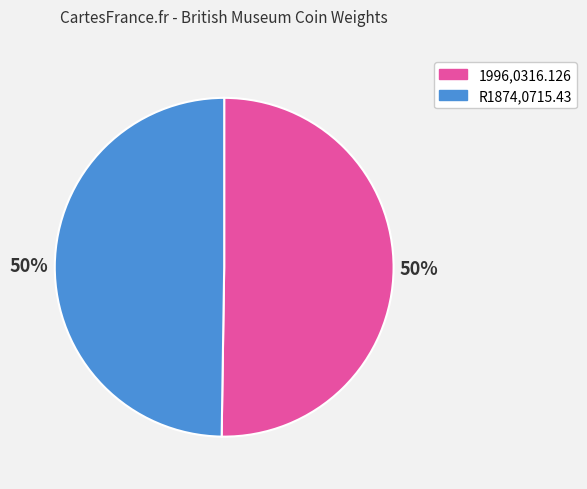

To the nearest percent, what is the average slice percentage?

50%